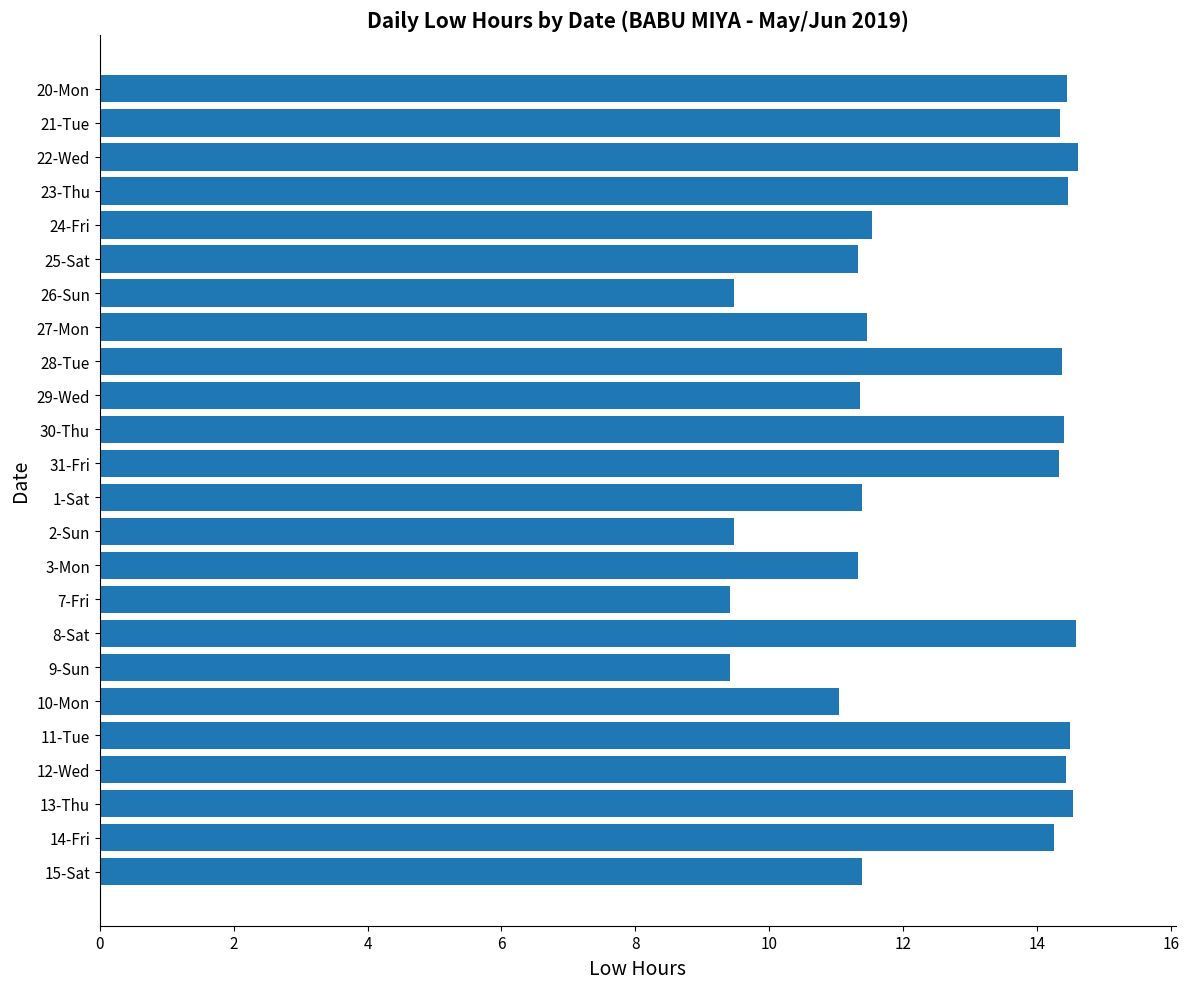

Which has a higher value, 21-Tue or 27-Mon?

21-Tue